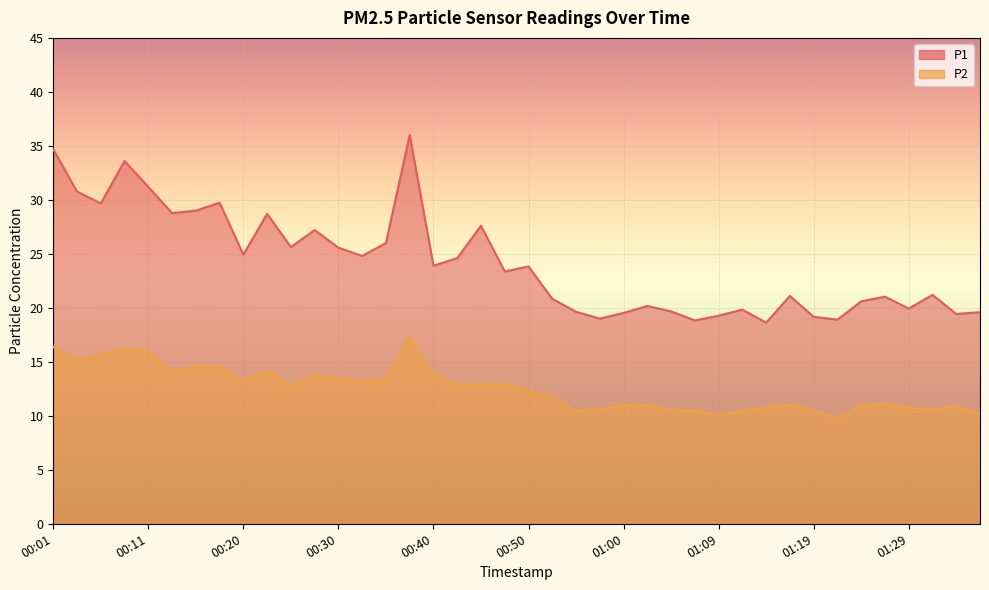

The P2 series shows 15.9 at 01:27. True or false?

False